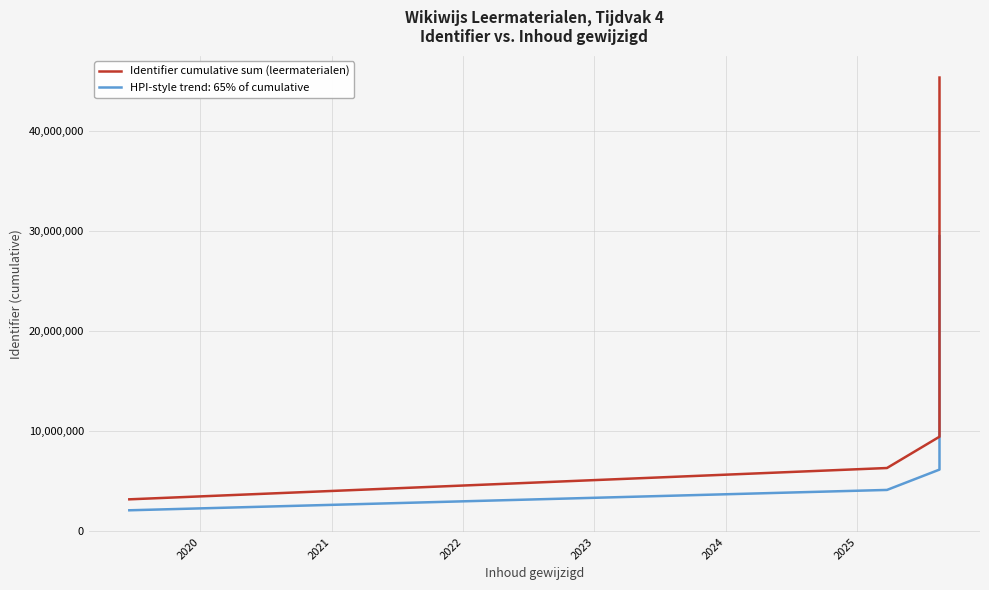

What is the value of the 9th point from the left?

34734615